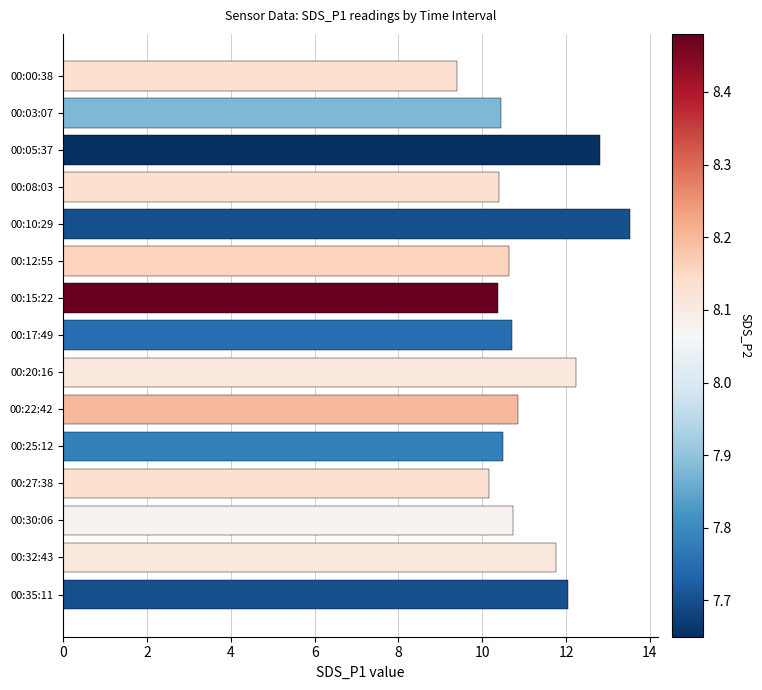

What is the sum of all values?

166.6